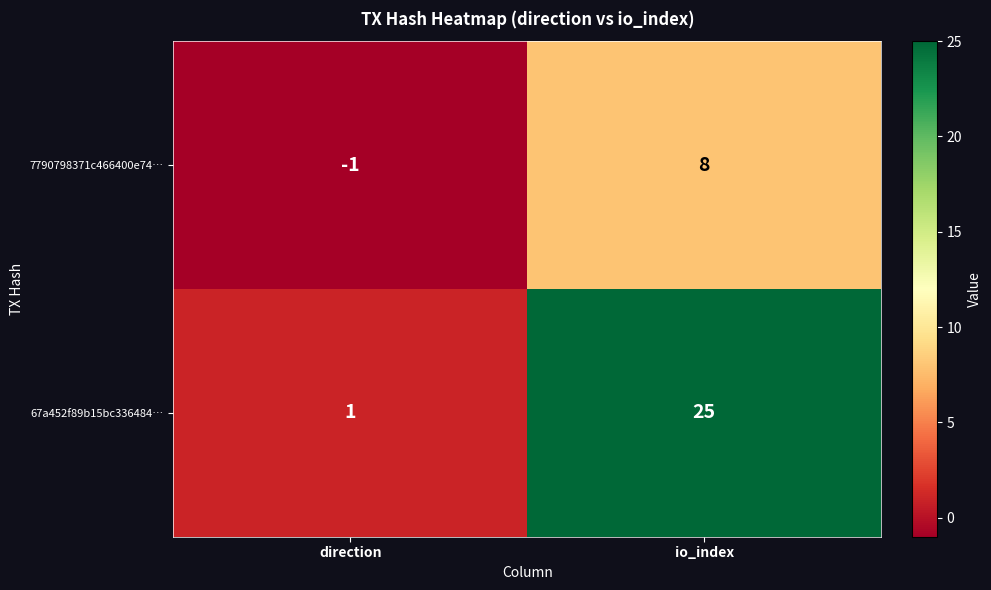

The 67a452f89b15bc336484… series shows 40 at io_index. True or false?

False